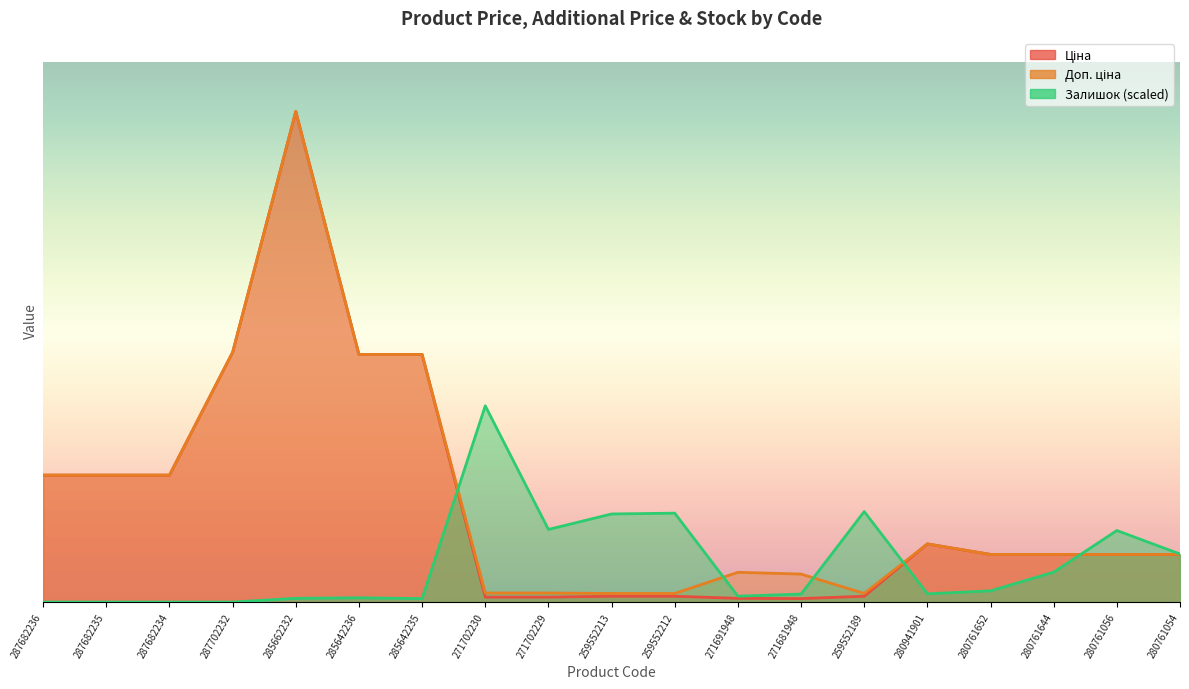

What is the sum of the Залишок values at 280761644 and 287682236?

3561.2